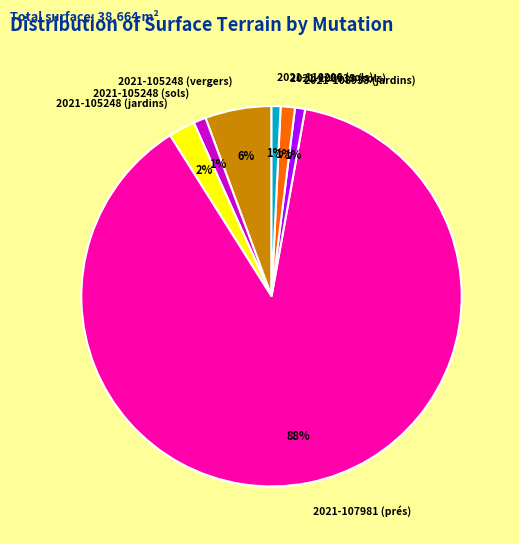

Is it true that 2021-108933 (jardins) is 10% of the pie?

False